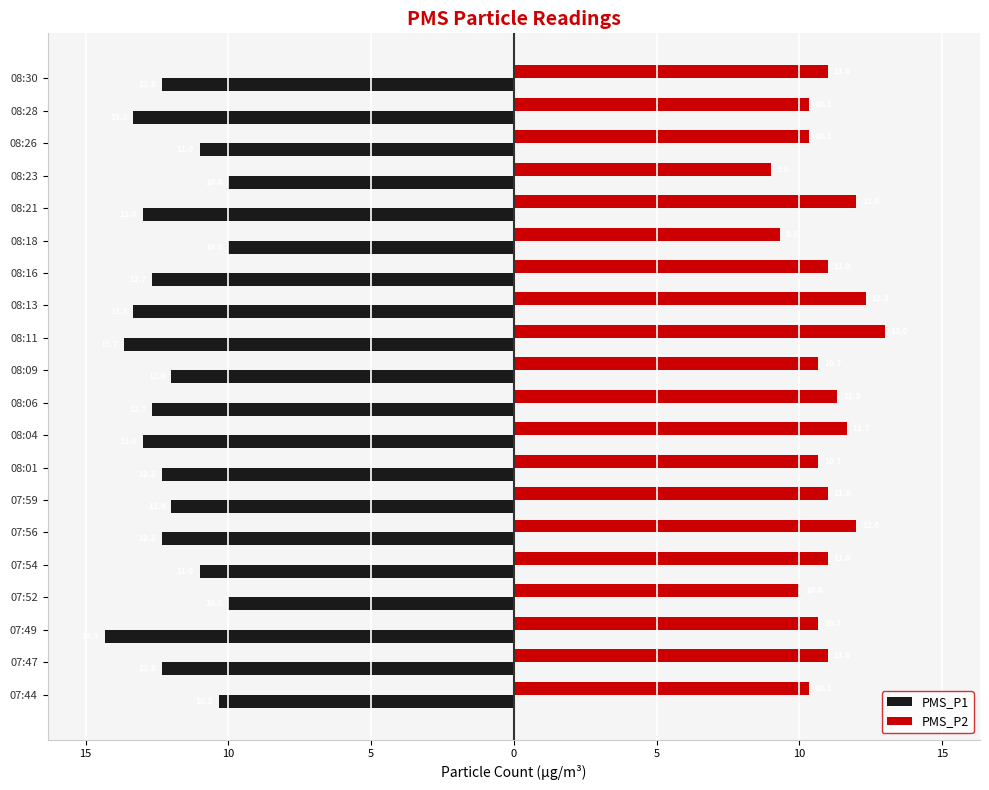

What are all the series names shown in the legend?

PMS_P1, PMS_P2